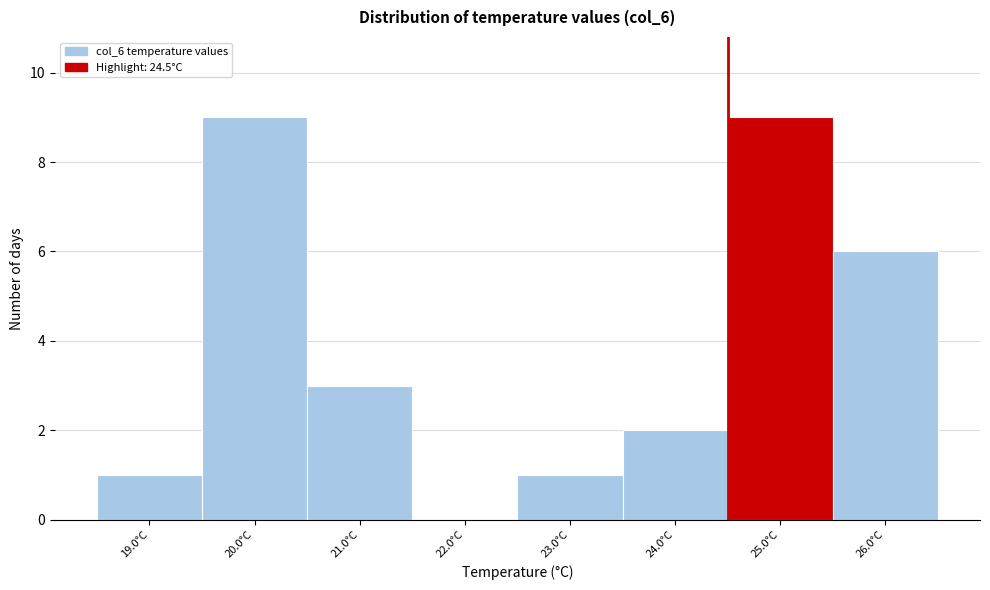

How tall is the bar that spans 25.5 to 26.5 on the x-axis? The values are not printed on the chart, so give them approximately, as read against the axis.

6